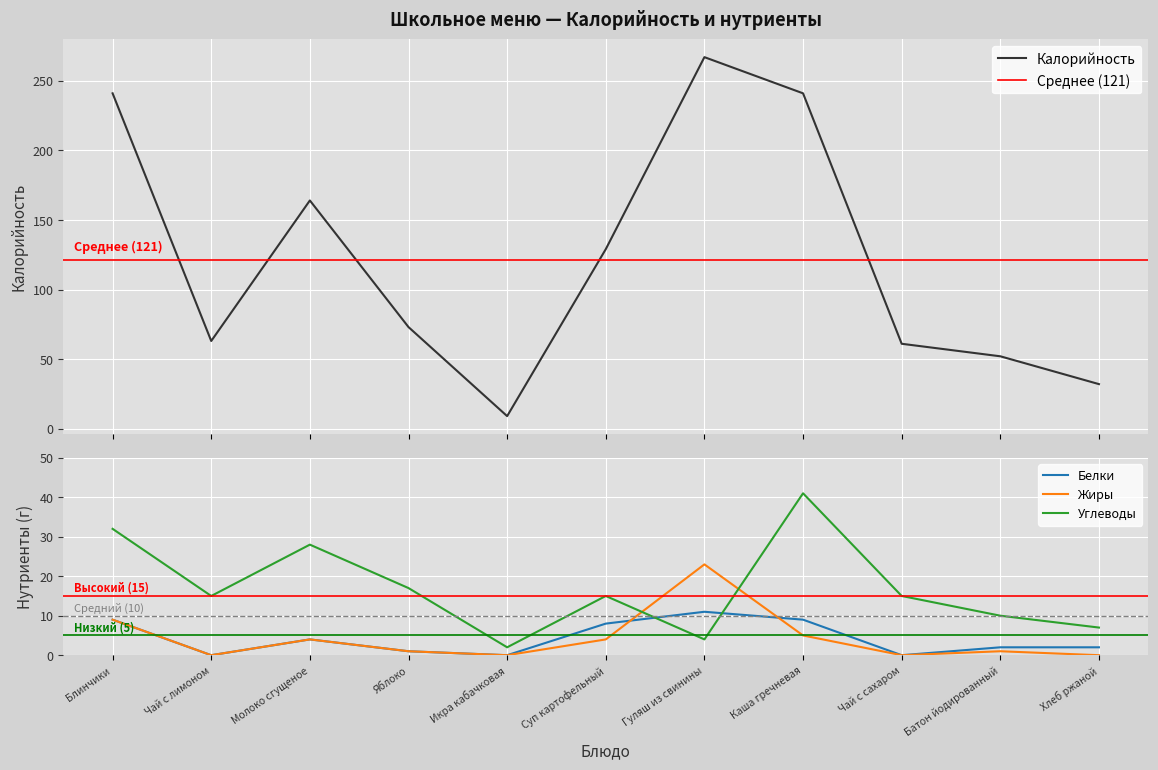

List the labels in order of Калорийность value, largest first.

Гуляш из свинины, Блинчики, Каша гречневая, Молоко сгущеное, Суп картофельный, Яблоко, Чай с лимоном, Чай с сахаром, Батон йодированный, Хлеб ржаной, Икра кабачковая